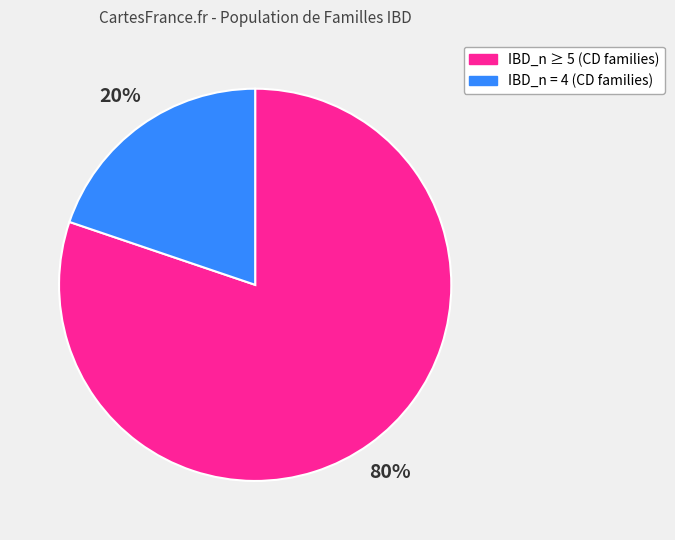

Does any single category account for the majority?

Yes